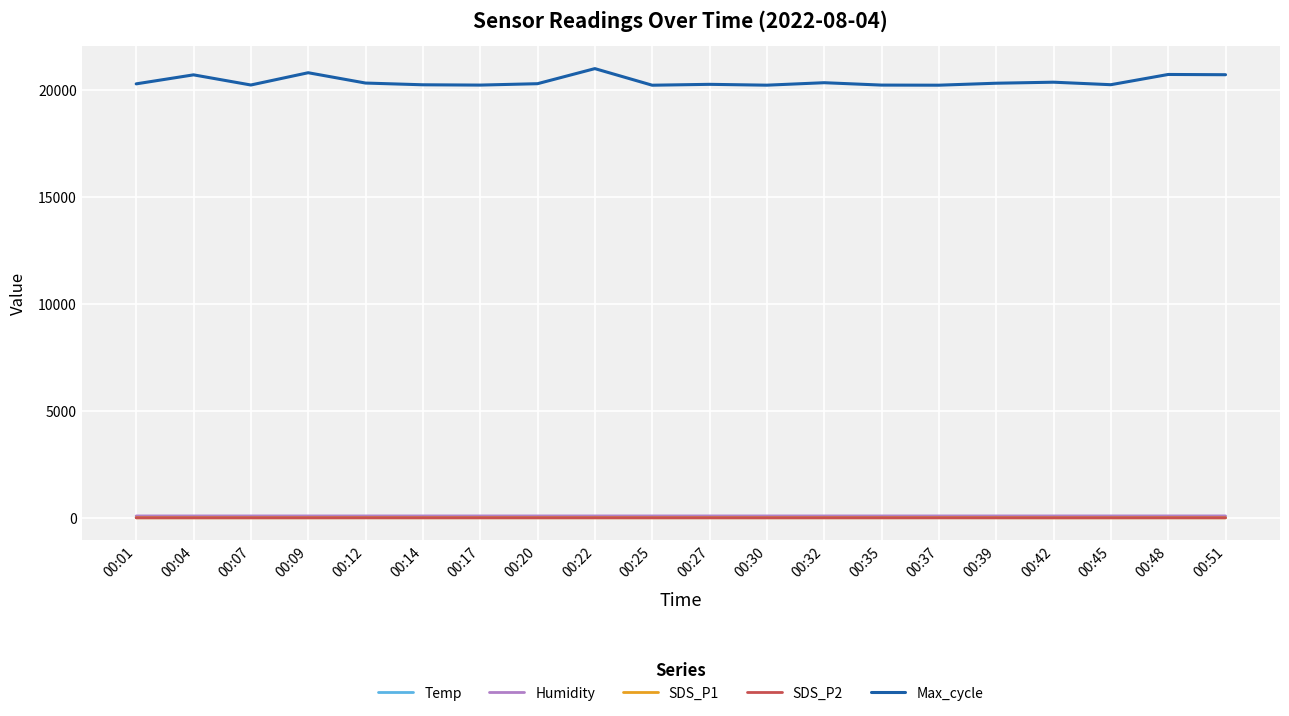

Which label corresponds to the largest value in the chart?

00:22